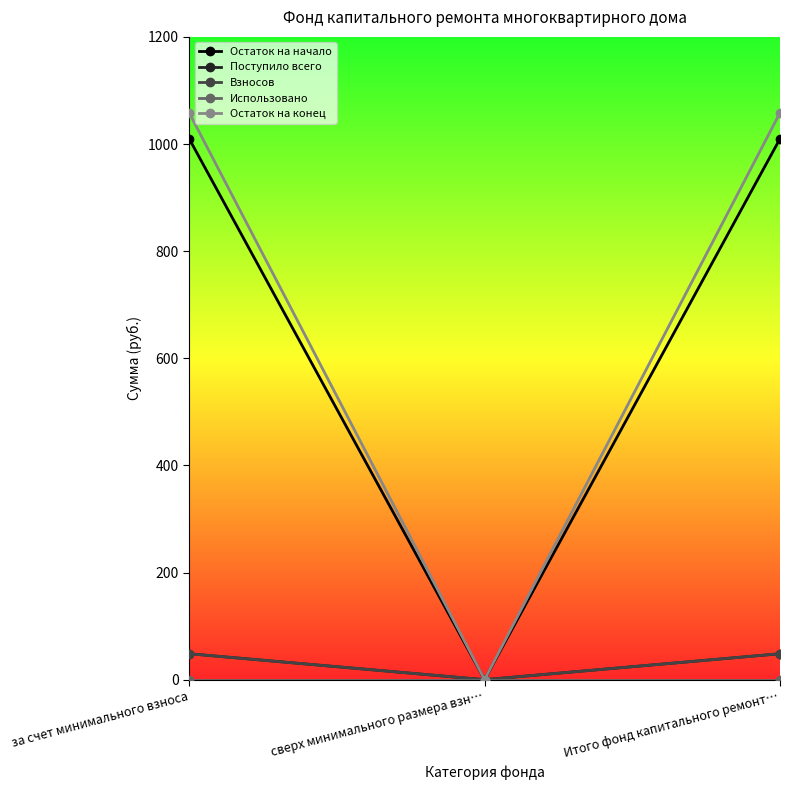

The Остаток на конец series shows 0.0 at сверх минимального размера взн…. True or false?

True